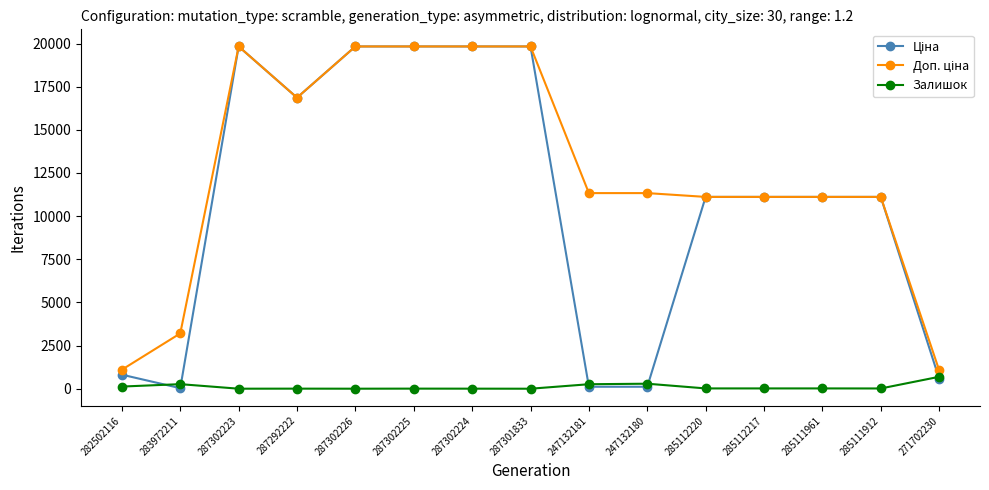

What is the difference between the highest and lowest values at 287302226?

19830.1